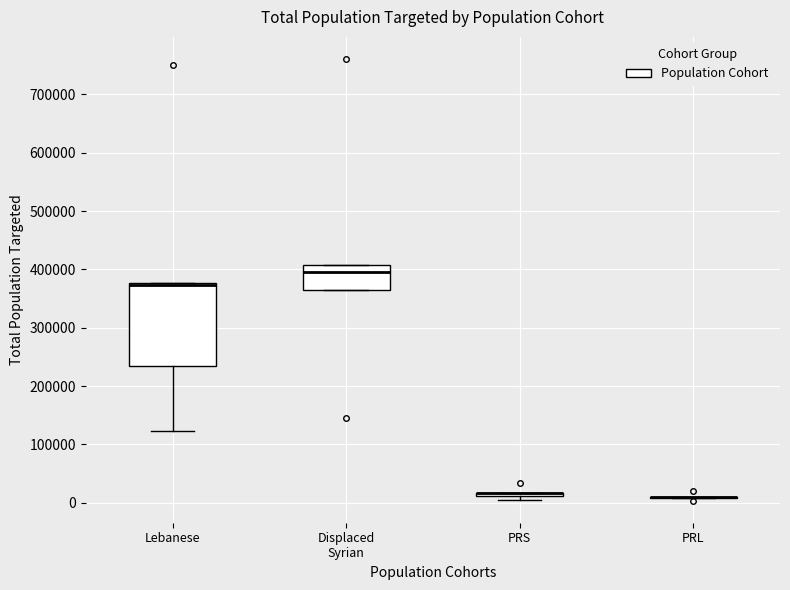

Reading left to right, read every box against the y-axis: the position of its median line, the range the box covers, and the ends of its whiskers. The values are not printed on the chart, so give them approximately, as read against the axis.

Lebanese: median 370000, box 230000 to 380000, whiskers 120000 to 380000
Displaced Syrian: median 400000, box 370000 to 410000, whiskers 370000 to 410000
PRS: box collapsed to a line at 20000, whiskers 10000 to 20000
PRL: box collapsed to a line at 10000, whiskers 10000 to 10000